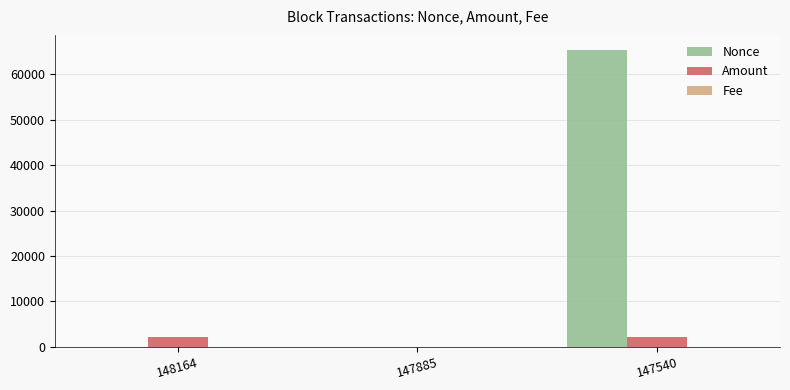

Which series changed the most between 148164 and 147540?

Nonce